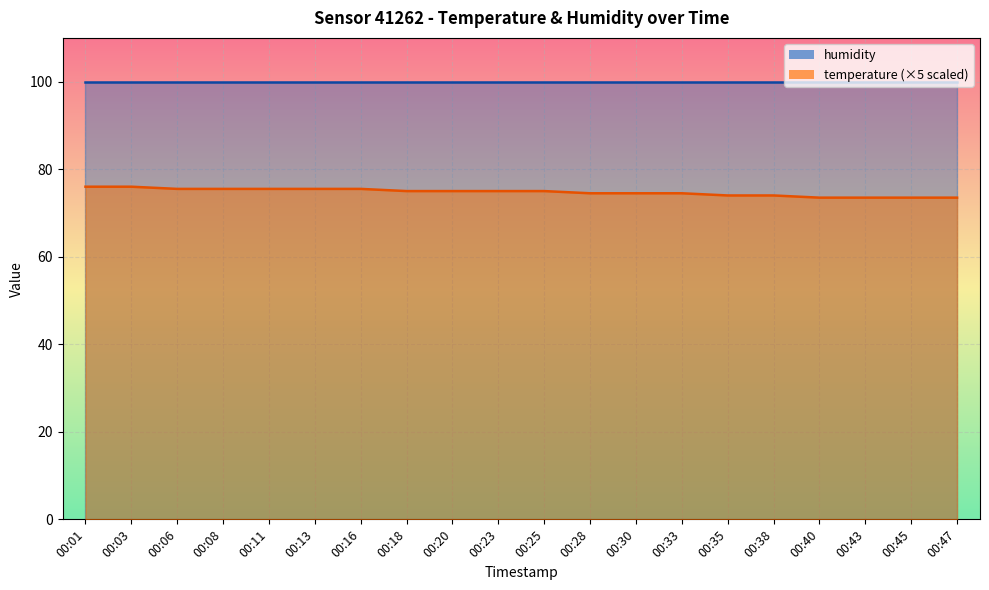

Where does the data first go above 75?

00:01